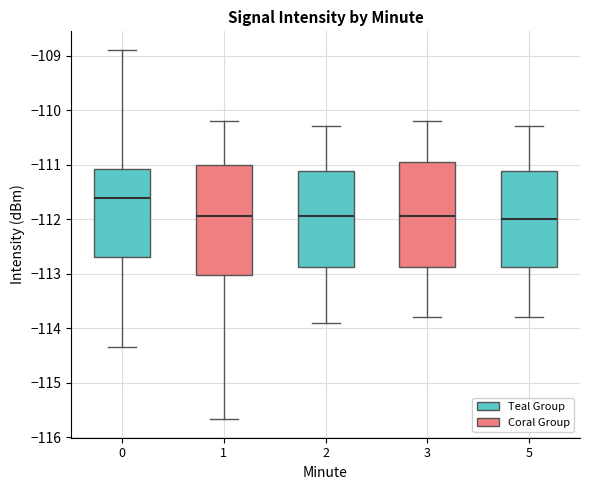

Reading left to right, transcribe this box plot: for each box, give where its median line is, the range the box spans, and where its two whiskers end, as read against the y-axis. The values are not printed on the chart, so give them approximately, as read against the axis.

0: median -111.6, box -112.7 to -111.1, whiskers -114.3 to -108.9
1: median -111.9, box -113.0 to -111.0, whiskers -115.7 to -110.2
2: median -111.9, box -112.9 to -111.1, whiskers -113.9 to -110.3
3: median -111.9, box -112.9 to -110.9, whiskers -113.8 to -110.2
5: median -112.0, box -112.9 to -111.1, whiskers -113.8 to -110.3